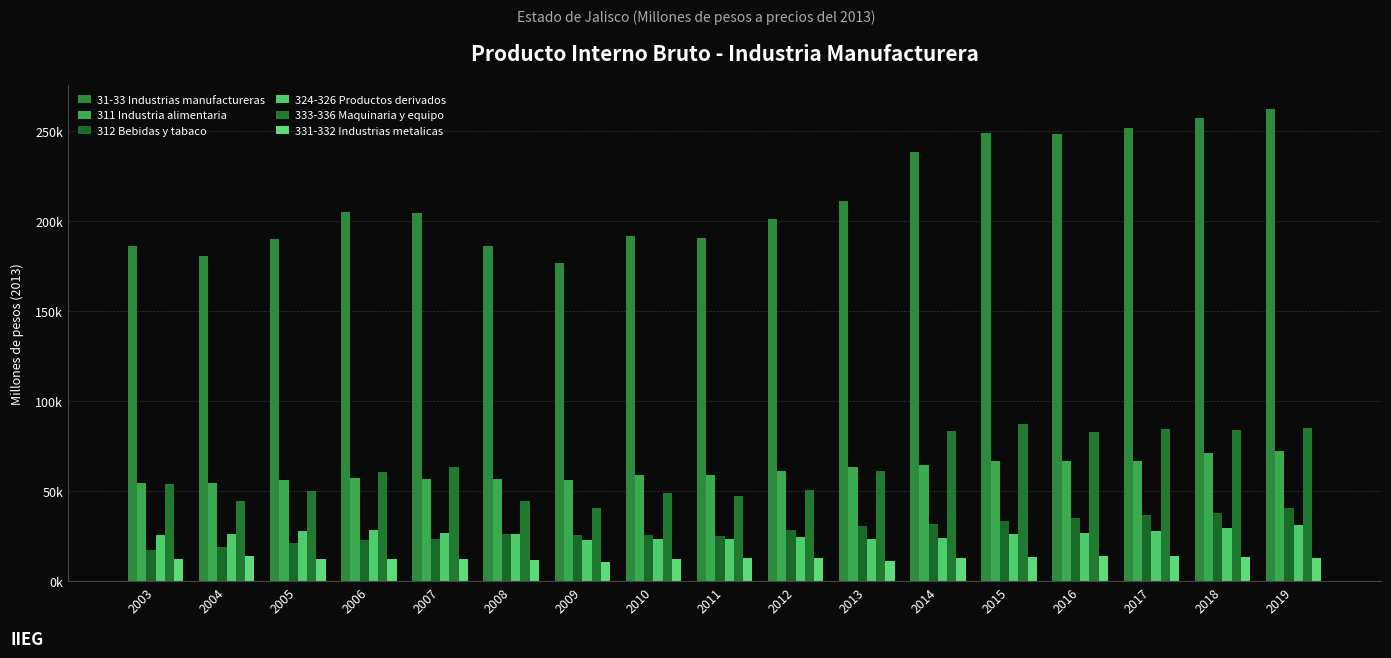

What is the spread (max minus min) of values at 2018?

244085.5